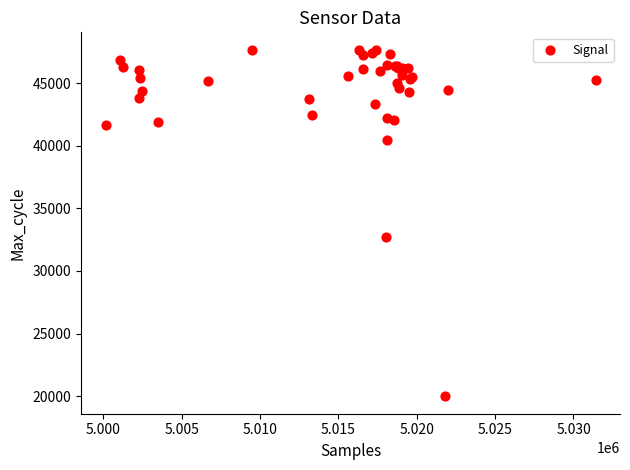

What Y value in the scatter plot is closest to 33827?

32741